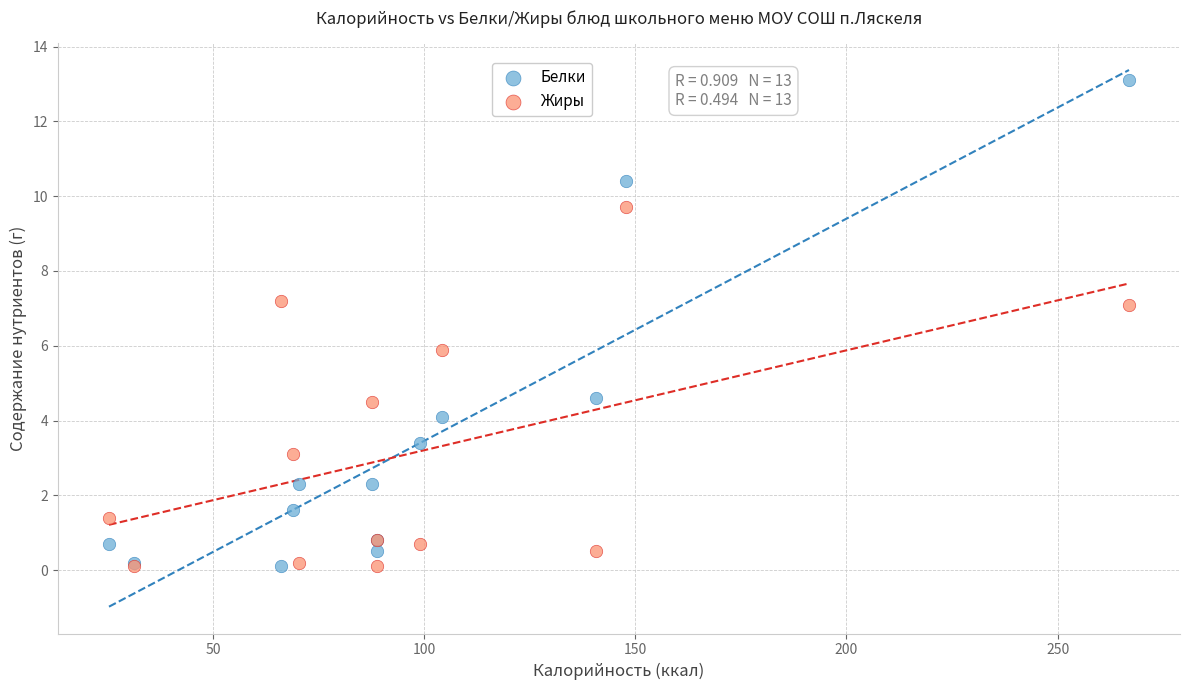

Which series contains the highest Y value?

Белки